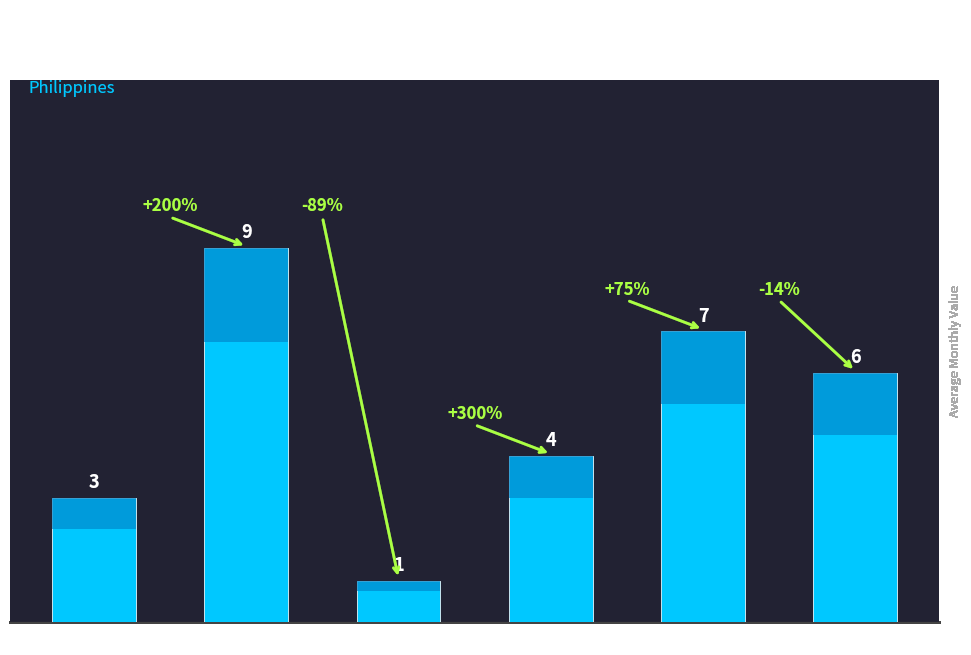

What value does the data have at 4?

9